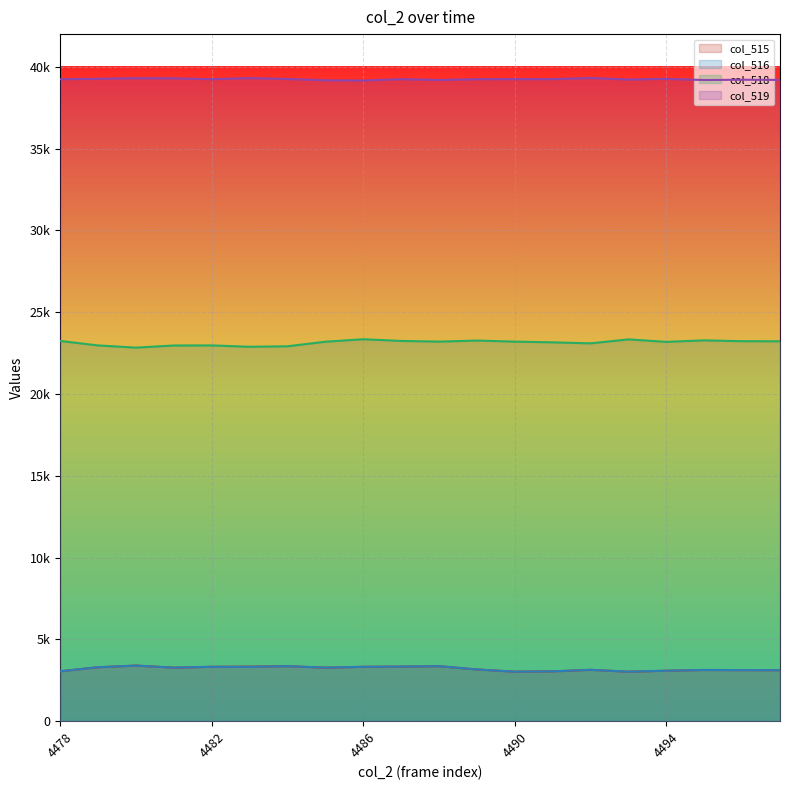

How many data points in col_518 are above 23202?

8